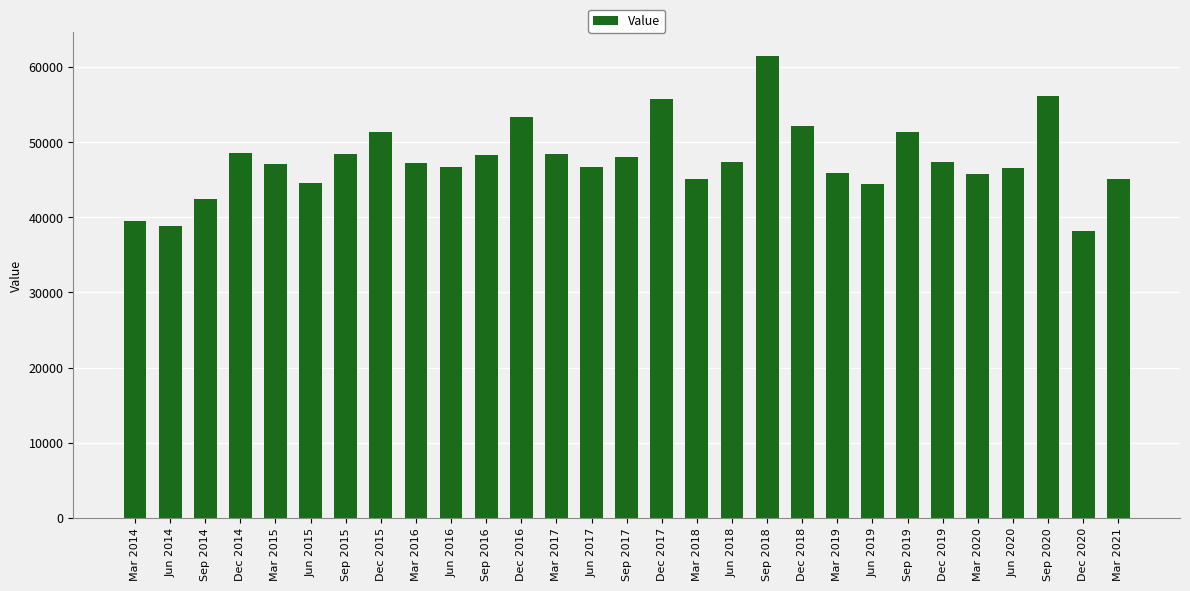

What is the difference between the second highest and minimum values?

18027